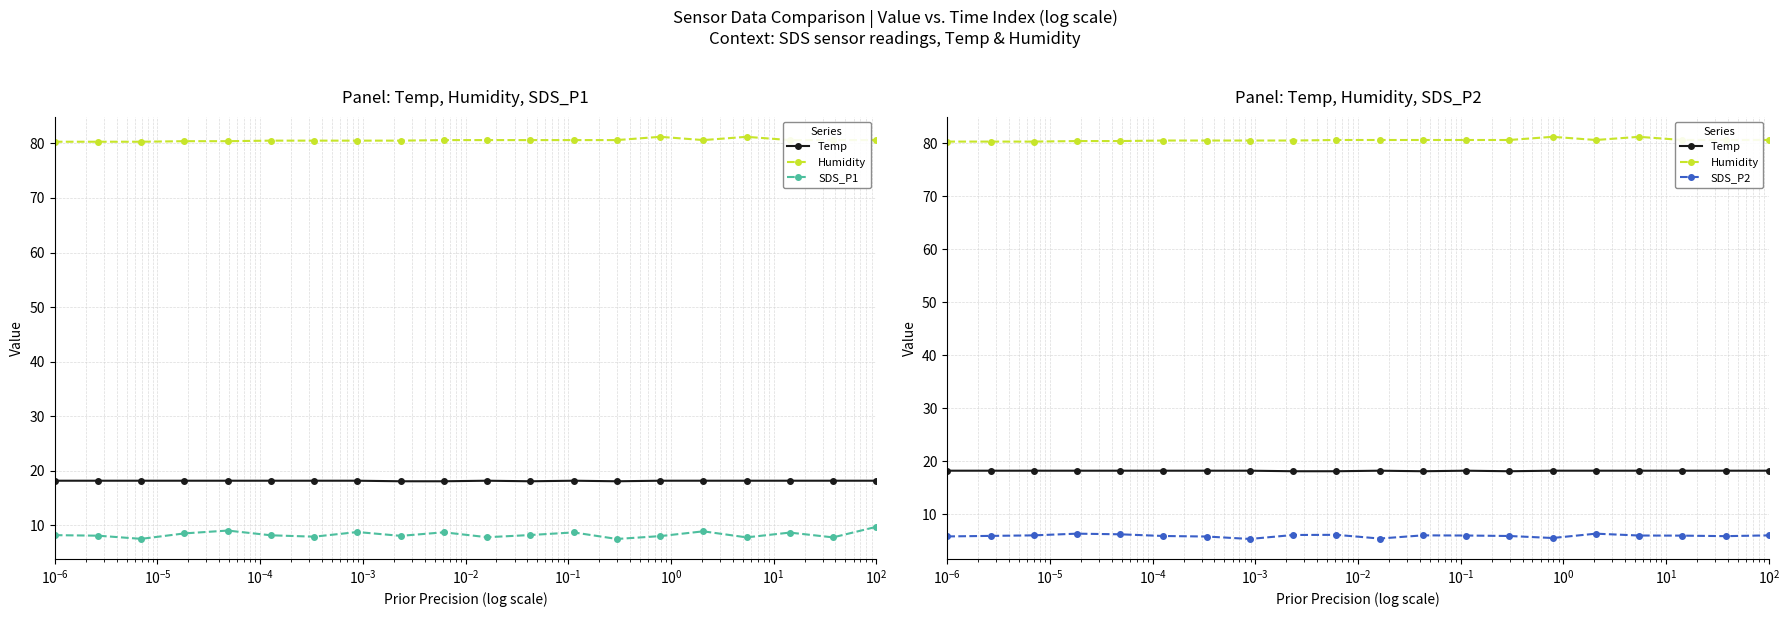

At how many categories does at least one series exceed 27?

20